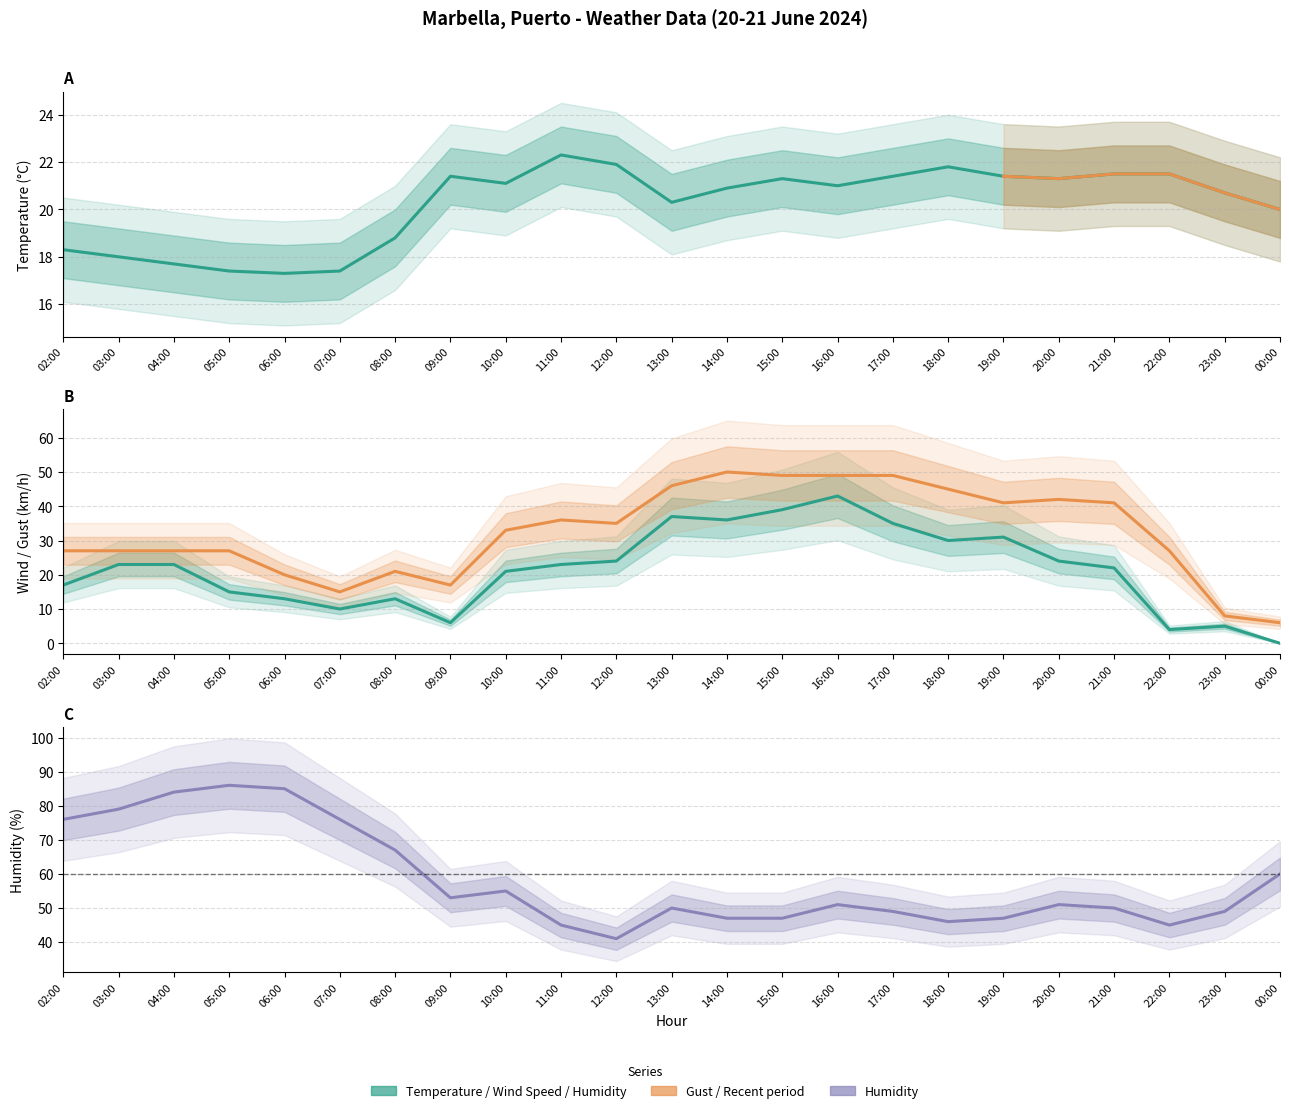

Reading right to left, transcribe all the data shown in this chart.

Temperature (°C): 00:00=20.0	23:00=20.7	22:00=21.5	21:00=21.5	20:00=21.3	19:00=21.4	18:00=21.8	17:00=21.4	16:00=21.0	15:00=21.3	14:00=20.9	13:00=20.3	12:00=21.9	11:00=22.3	10:00=21.1	09:00=21.4	08:00=18.8	07:00=17.4	06:00=17.3	05:00=17.4	04:00=17.7	03:00=18.0	02:00=18.3
Wind Speed (km/h): 00:00=0.0	23:00=5.0	22:00=4.0	21:00=22.0	20:00=24.0	19:00=31.0	18:00=30.0	17:00=35.0	16:00=43.0	15:00=39.0	14:00=36.0	13:00=37.0	12:00=24.0	11:00=23.0	10:00=21.0	09:00=6.0	08:00=13.0	07:00=10.0	06:00=13.0	05:00=15.0	04:00=23.0	03:00=23.0	02:00=17.0
Humidity (%): 00:00=60.0	23:00=49.0	22:00=45.0	21:00=50.0	20:00=51.0	19:00=47.0	18:00=46.0	17:00=49.0	16:00=51.0	15:00=47.0	14:00=47.0	13:00=50.0	12:00=41.0	11:00=45.0	10:00=55.0	09:00=53.0	08:00=67.0	07:00=76.0	06:00=85.0	05:00=86.0	04:00=84.0	03:00=79.0	02:00=76.0
Gust (km/h): 00:00=6.0	23:00=8.0	22:00=27.0	21:00=41.0	20:00=42.0	19:00=41.0	18:00=45.0	17:00=49.0	16:00=49.0	15:00=49.0	14:00=50.0	13:00=46.0	12:00=35.0	11:00=36.0	10:00=33.0	09:00=17.0	08:00=21.0	07:00=15.0	06:00=20.0	05:00=27.0	04:00=27.0	03:00=27.0	02:00=27.0